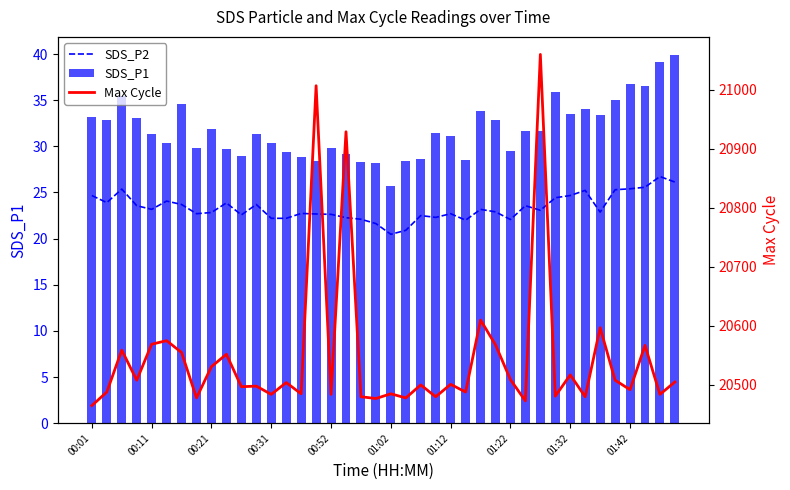

The value of SDS_P1 at 22 is 47.6. True or false?

False